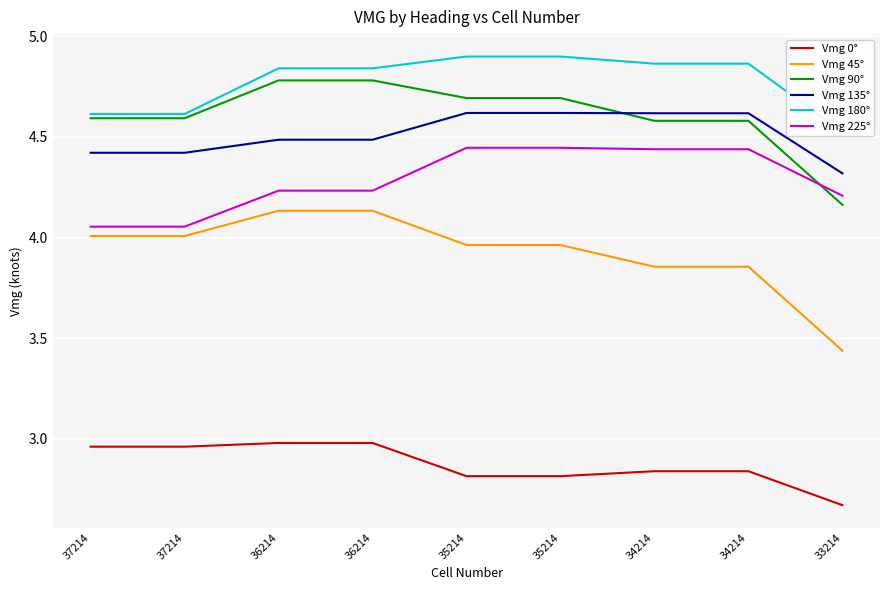

What is the highest value of the Vmg 45° series?

4.1